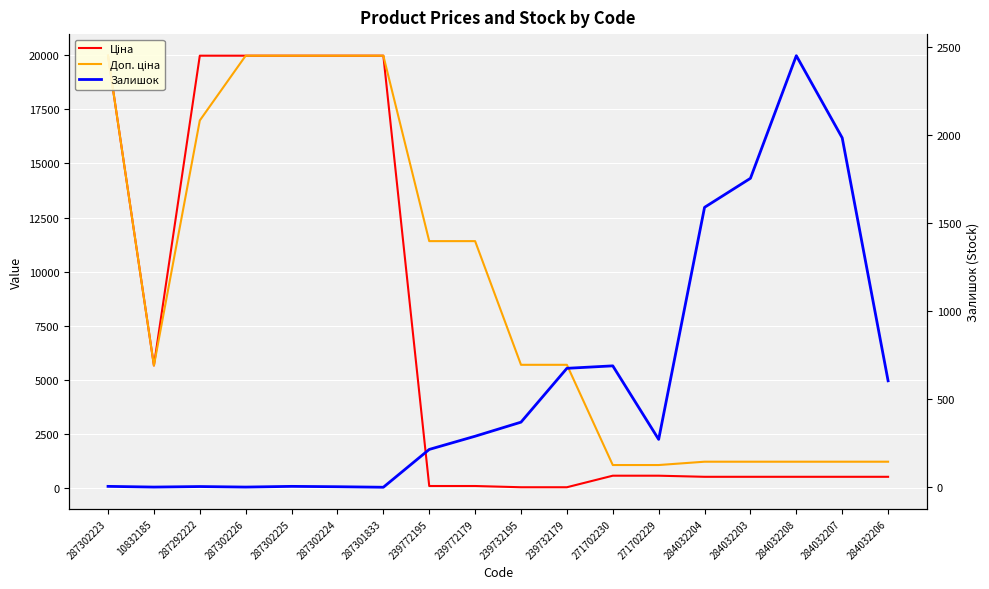

Which series has the largest total across all categories?

Доп. ціна